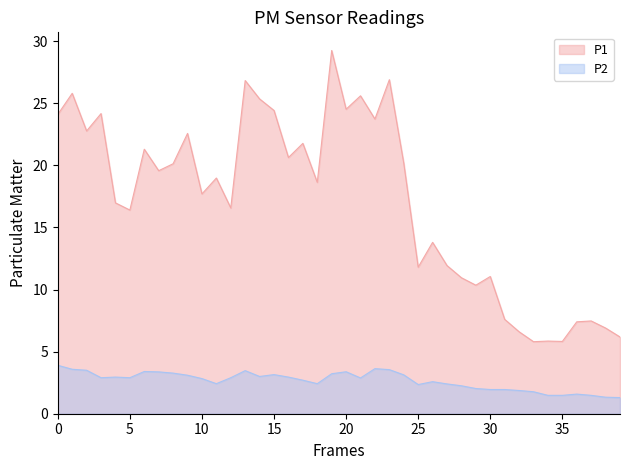

The value of P1 at 2023-03-29T00:18:04 is 21.3. True or false?

True